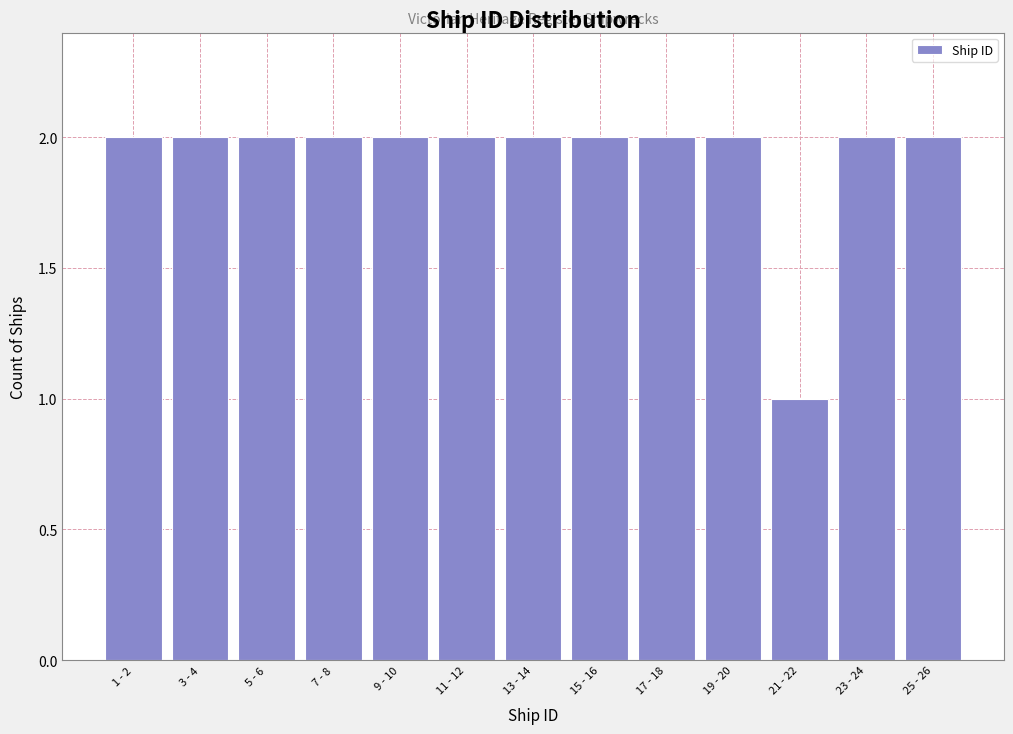

Reading left to right, list all the values displayed in this chart.

1 - 2=2	3 - 4=2	5 - 6=2	7 - 8=2	9 - 10=2	11 - 12=2	13 - 14=2	15 - 16=2	17 - 18=2	19 - 20=2	21 - 22=1	23 - 24=2	25 - 26=2